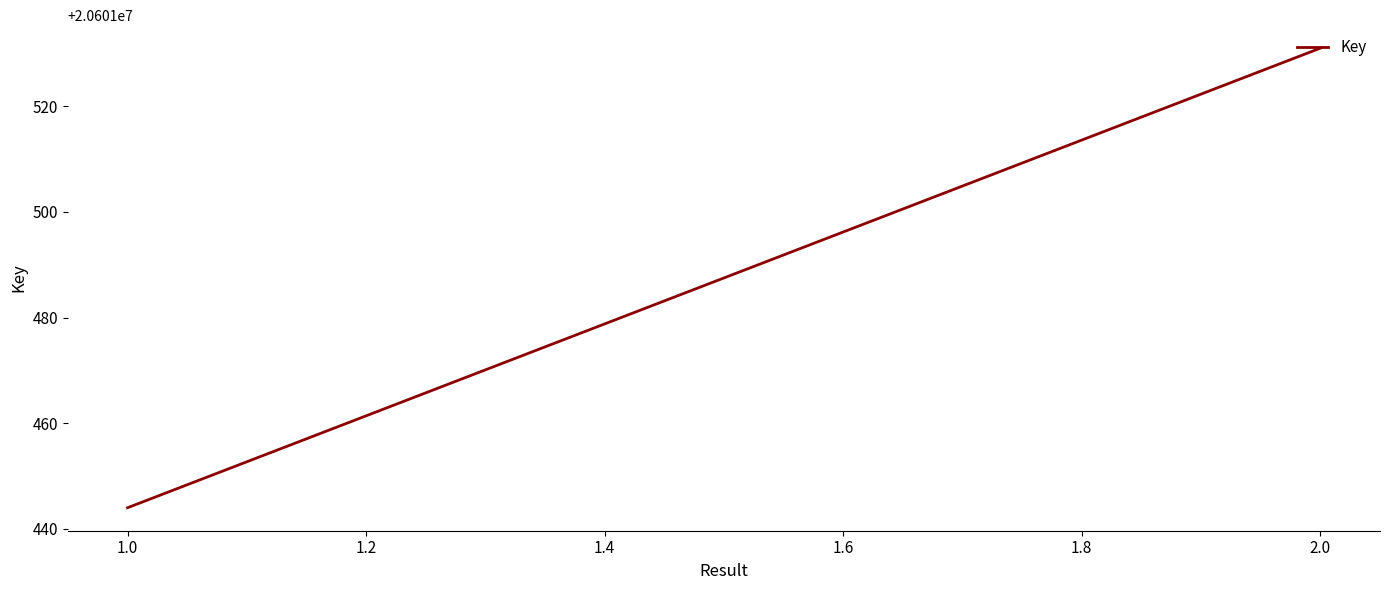

Count the number of data series in this chart.

1